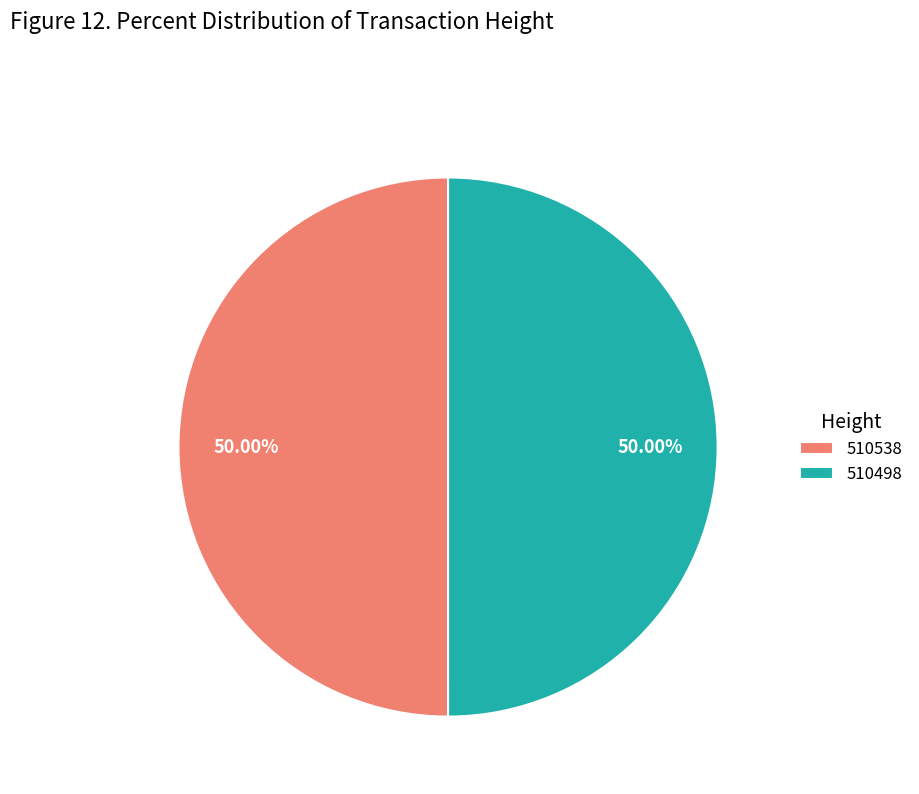

What is the ratio of the value at 510538 to the value at 510498?

1.0